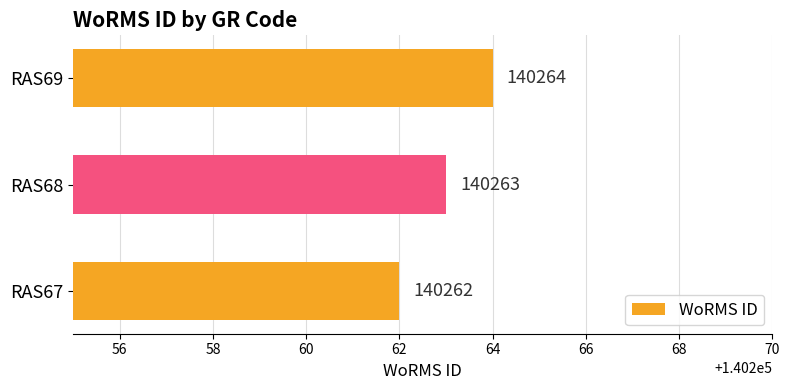

Read the value at RAS69.

140264